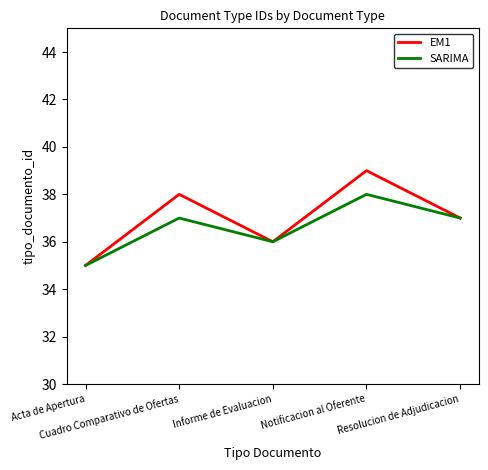

What are all the series names shown in the legend?

EM1, SARIMA